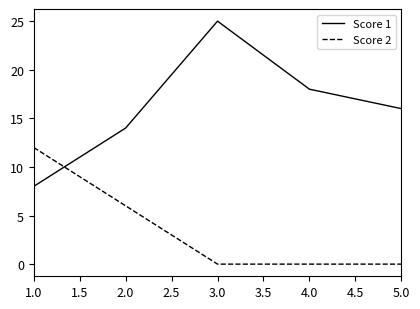

The Score 1 series shows 25 at 3.0. True or false?

True